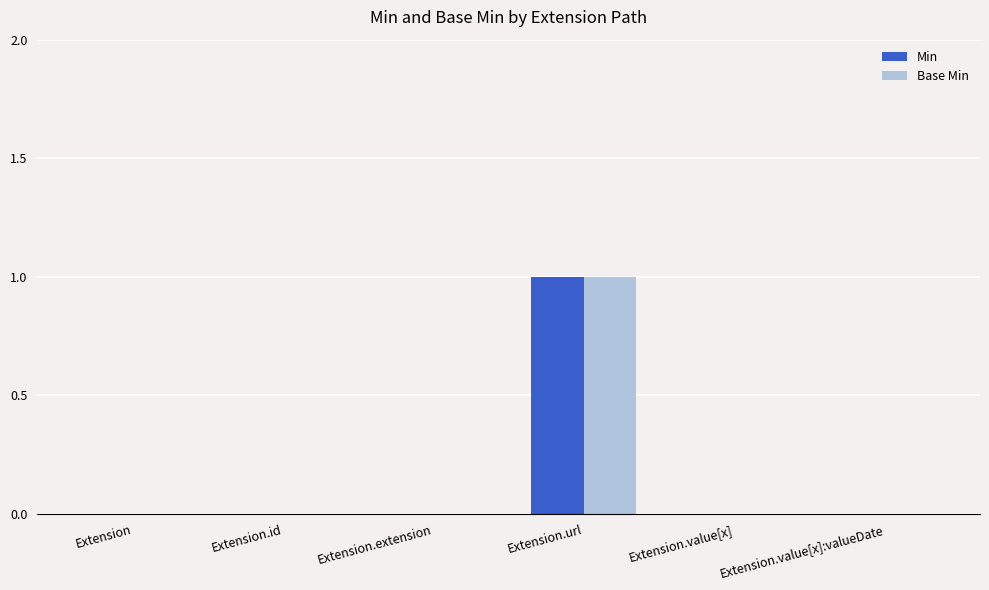

Which category has the highest value across all series?

Extension.url